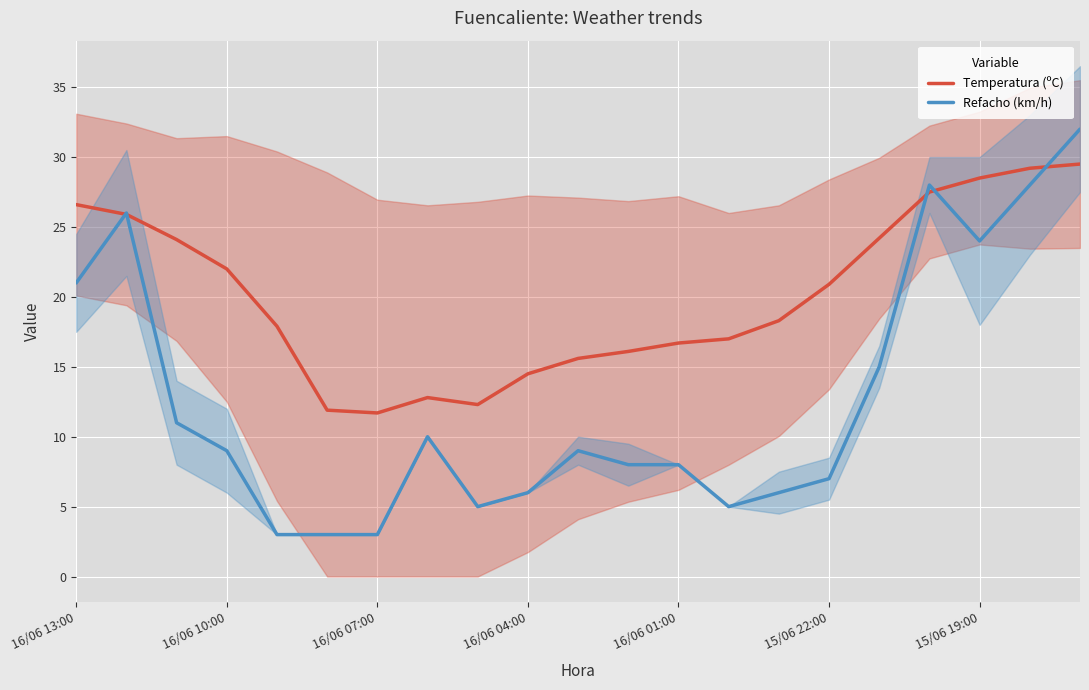

How many data points in Temperatura (ºC) are less than 18?

10